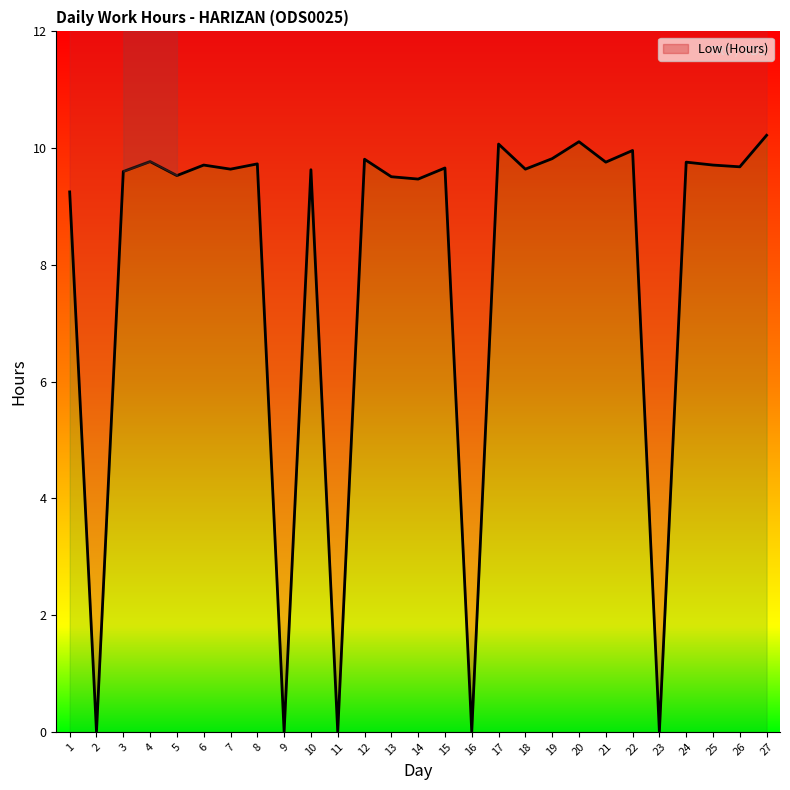

True or false: there are more than 0 points higher than both neighbors.

True